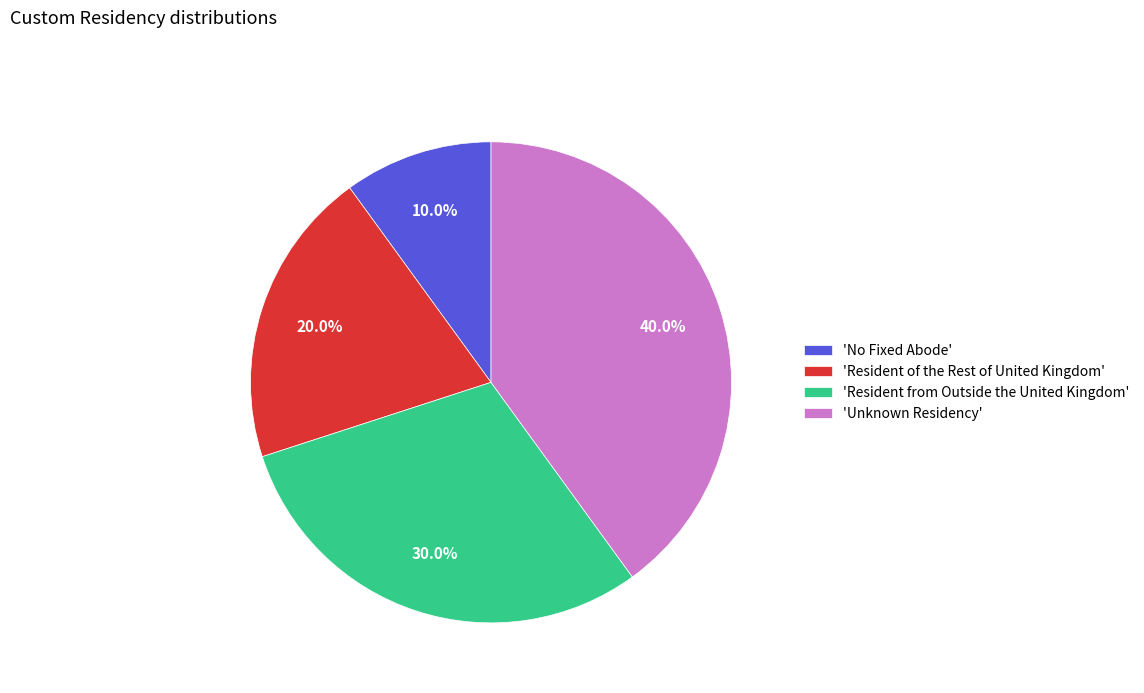

Count the number of slices in the pie.

4